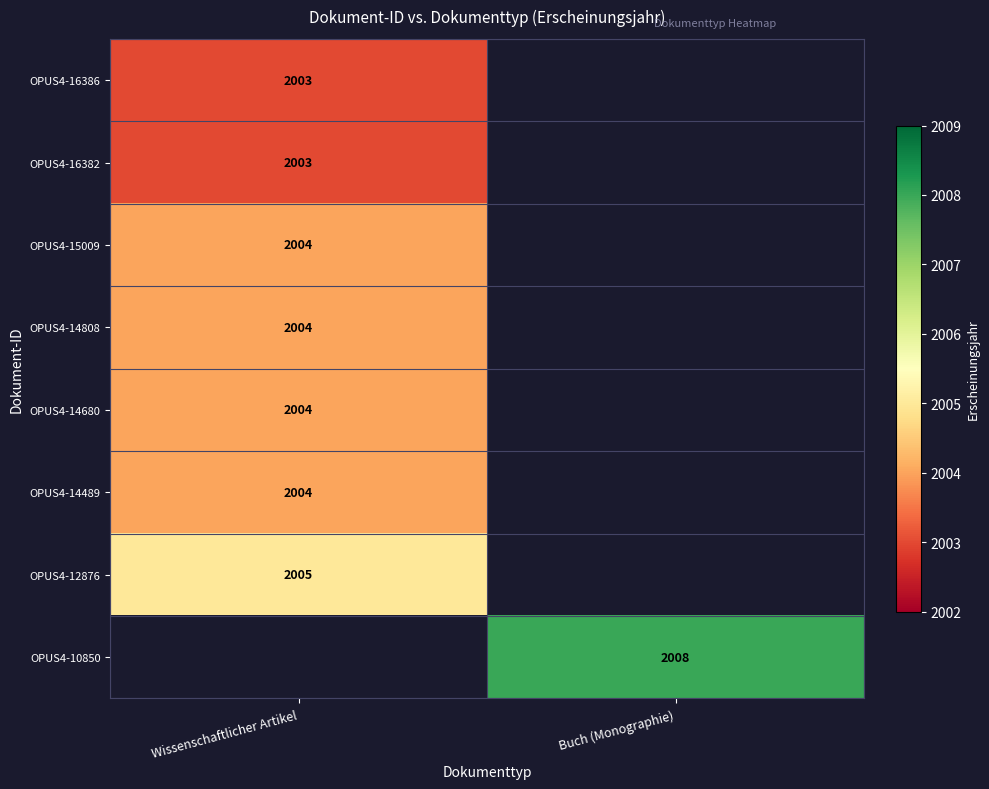

The OPUS4-14489 series shows 2004 at Wissenschaftlicher Artikel. True or false?

True